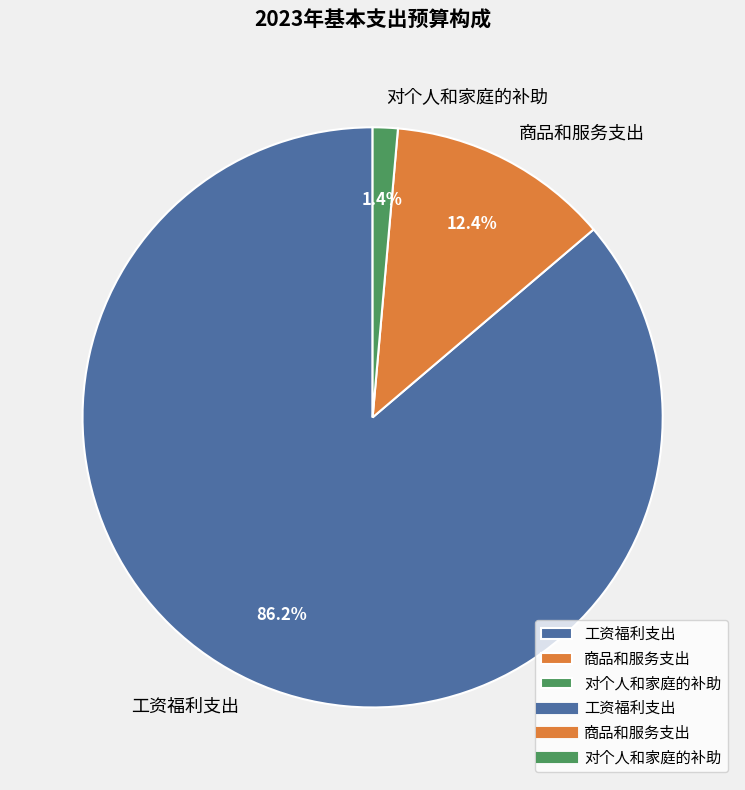

Rank the categories by value from highest to lowest.

工资福利支出, 商品和服务支出, 对个人和家庭的补助